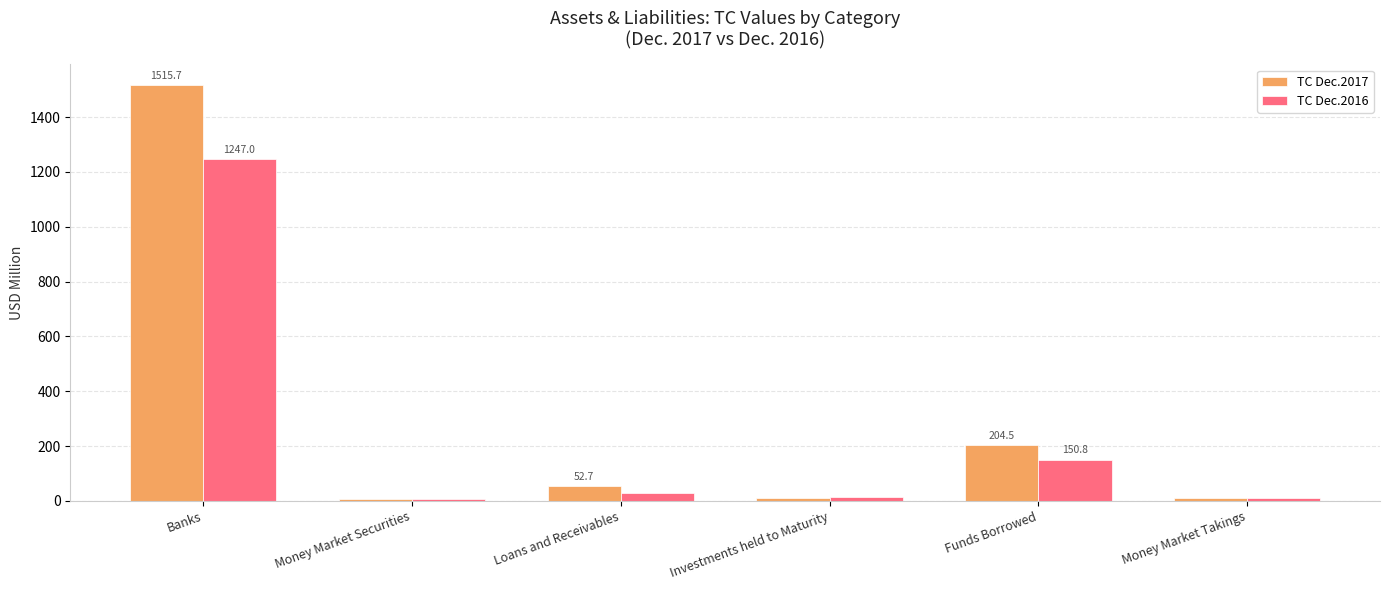

What is the value of the TC Dec.2016 bar at the 3rd from the left?

28.1